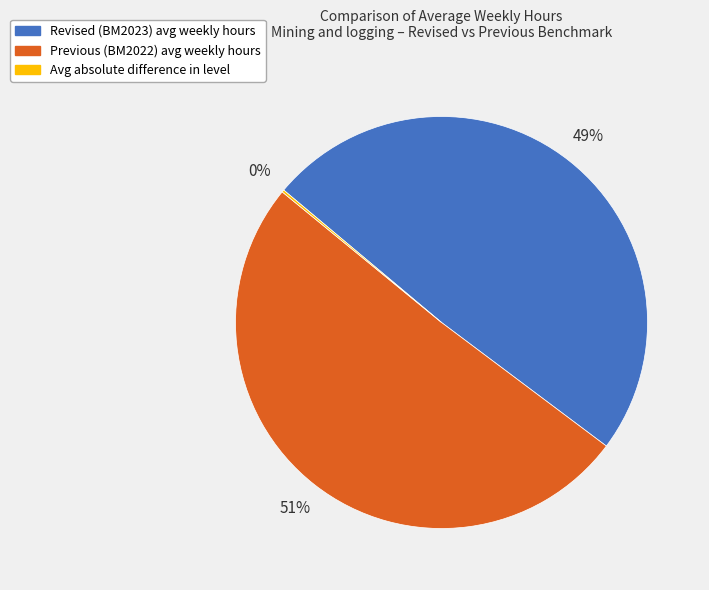

Does any single category account for the majority?

Yes